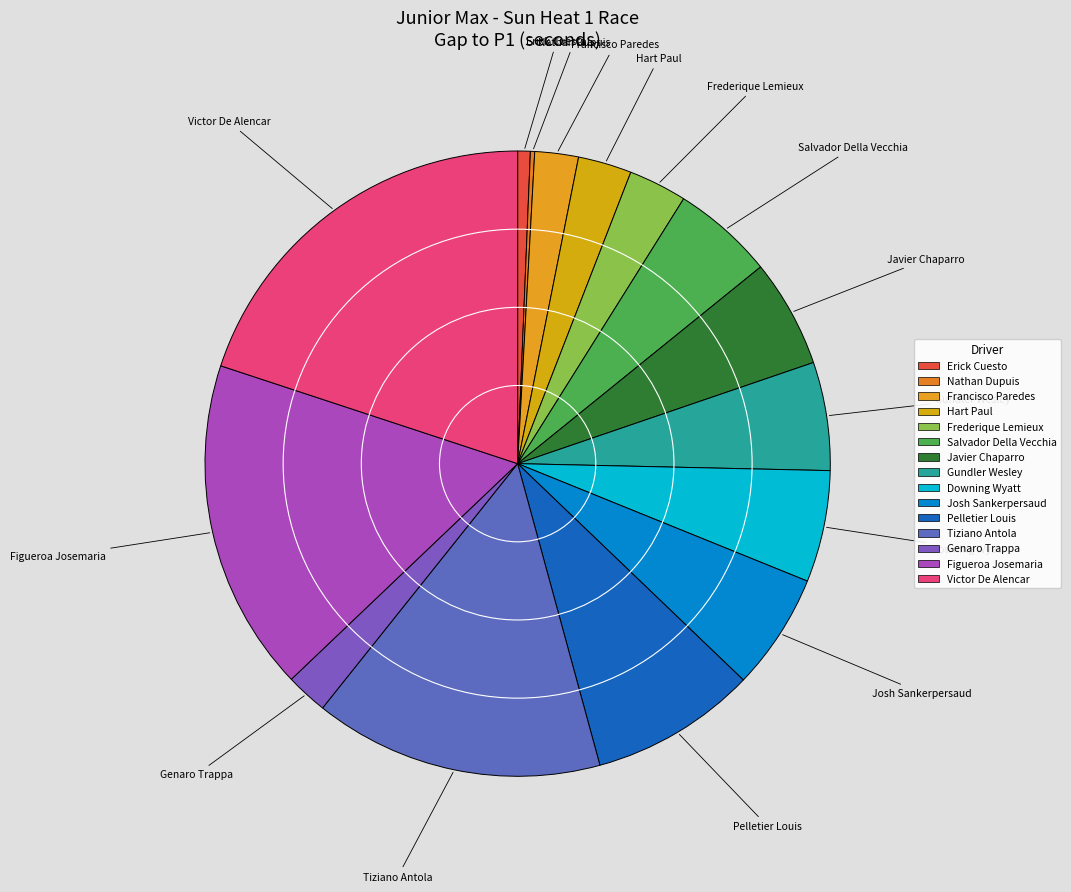

To the nearest percent, what percentage of the pie is Gundler Wesley?

6%